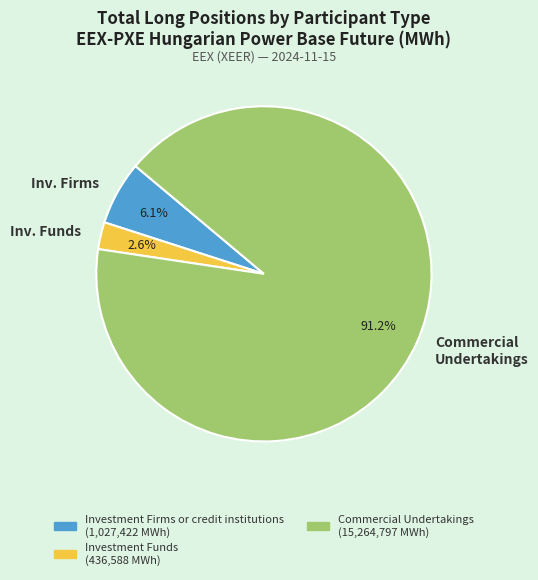

What is the smallest slice in the pie chart?

Inv. Funds